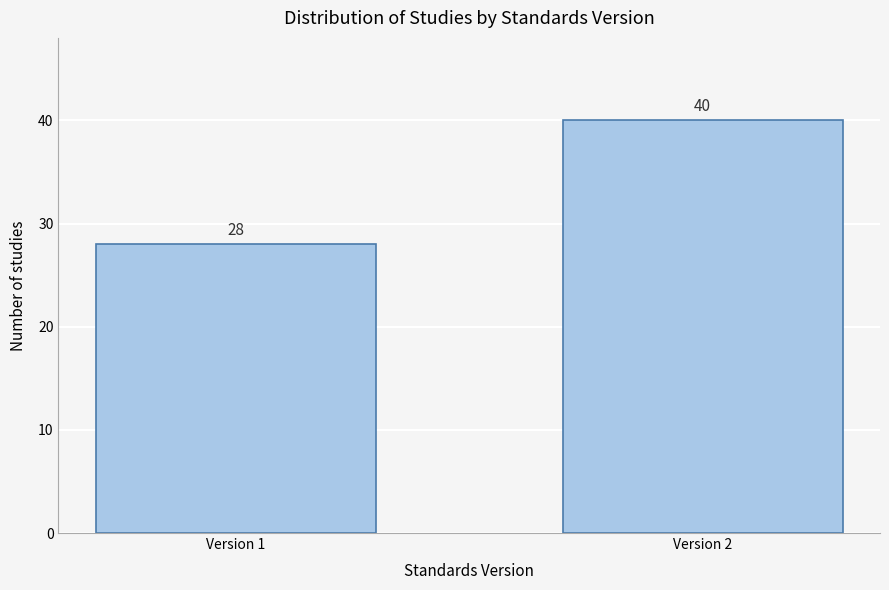

Reading left to right, transcribe all the data shown in this chart.

Version 1=28	Version 2=40